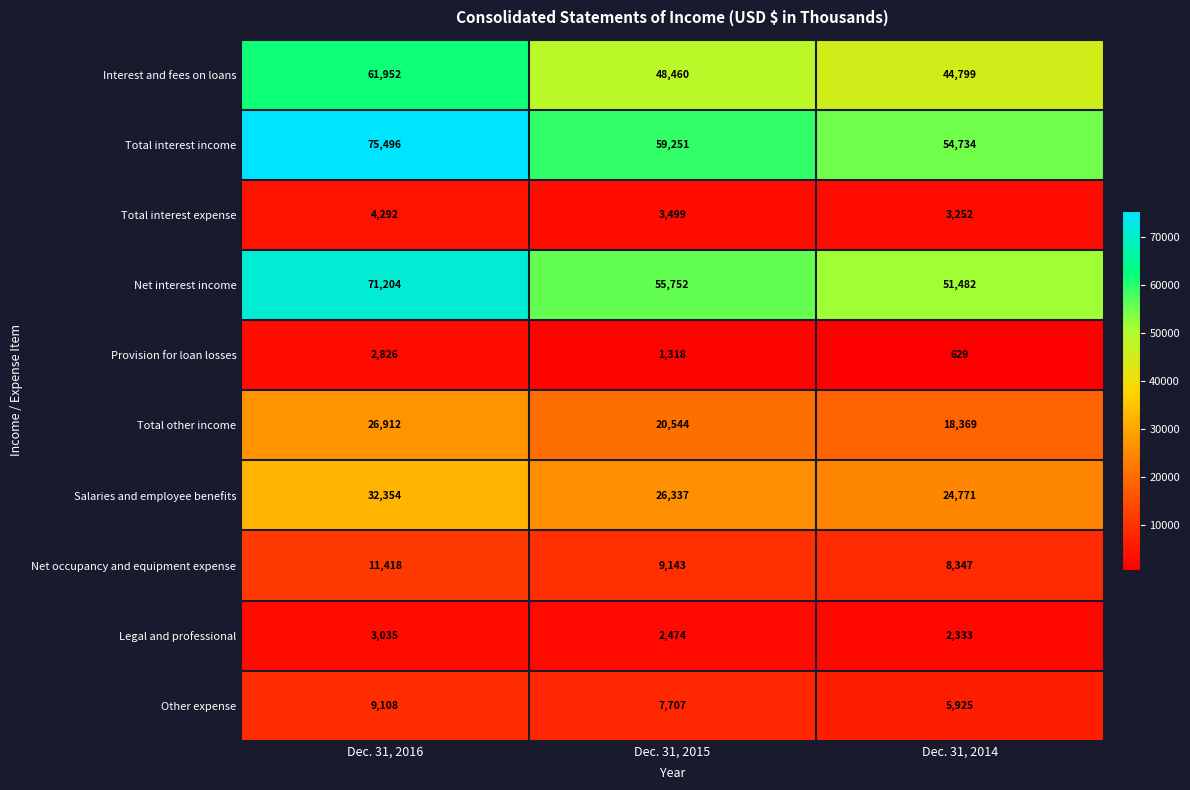

At which label is Provision for loan losses closest to 1727?

Dec. 31, 2015